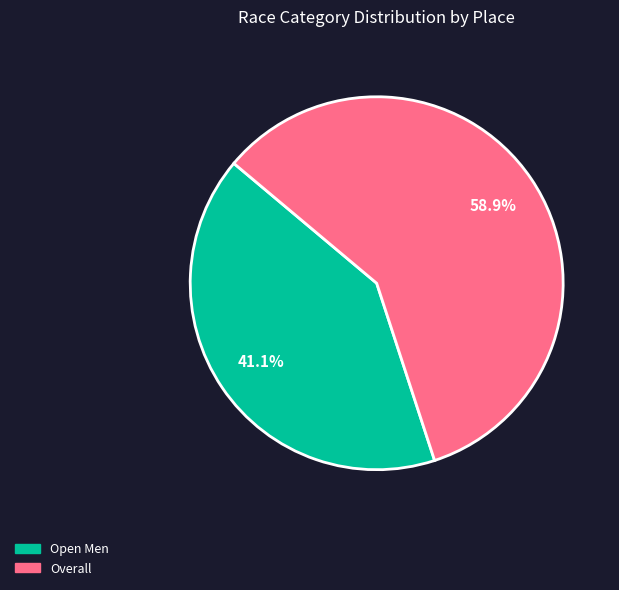

What is the largest slice in the pie chart?

Overall